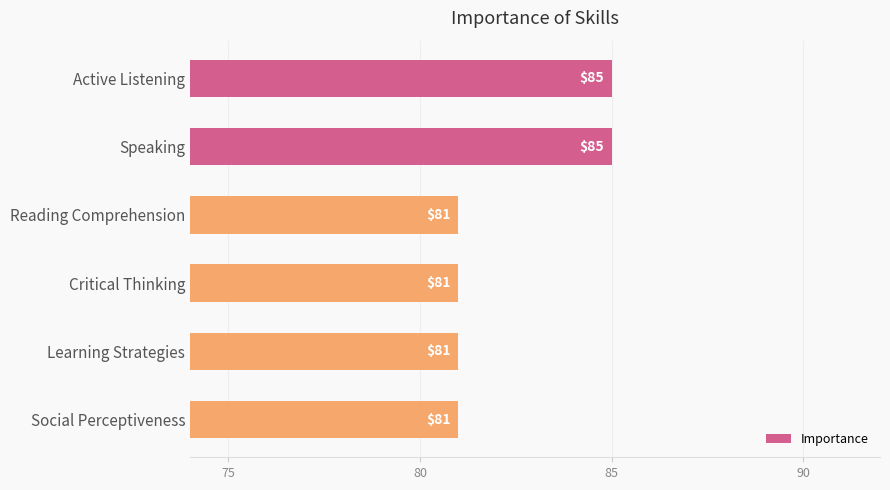

What is the sum of all values?

494